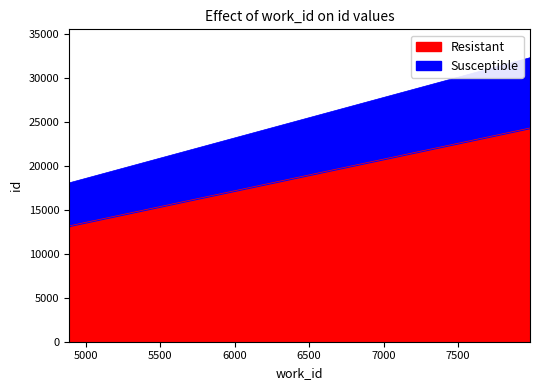

The Resistant series shows 13180 at 4891. True or false?

True